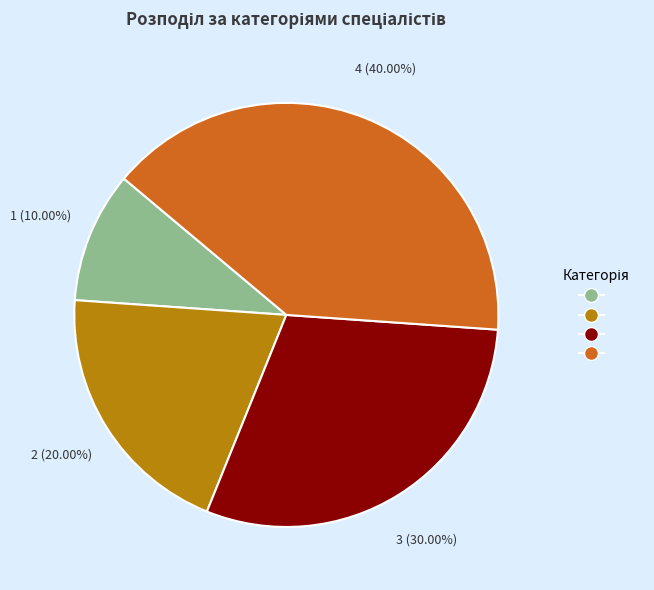

Does any single category account for the majority?

No